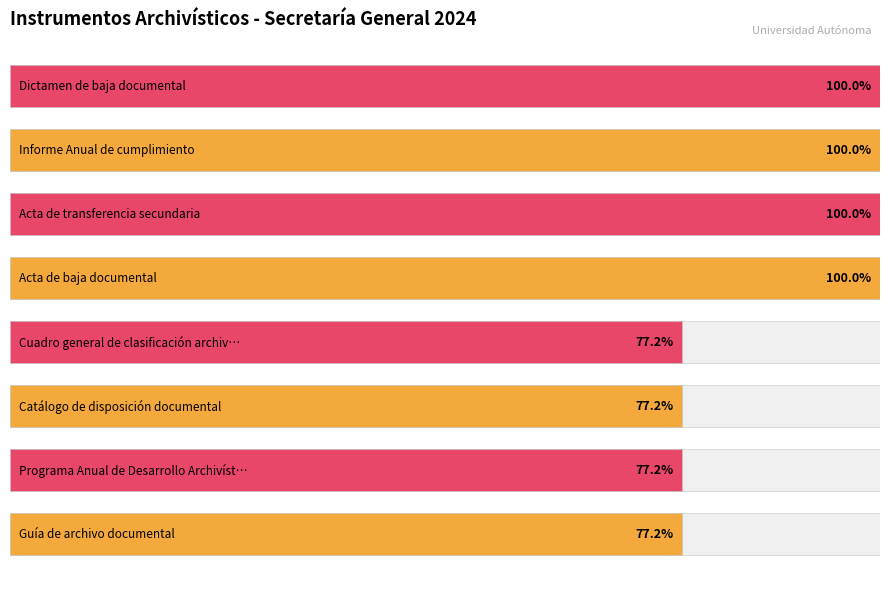

The value at 1 is 135.6. True or false?

False